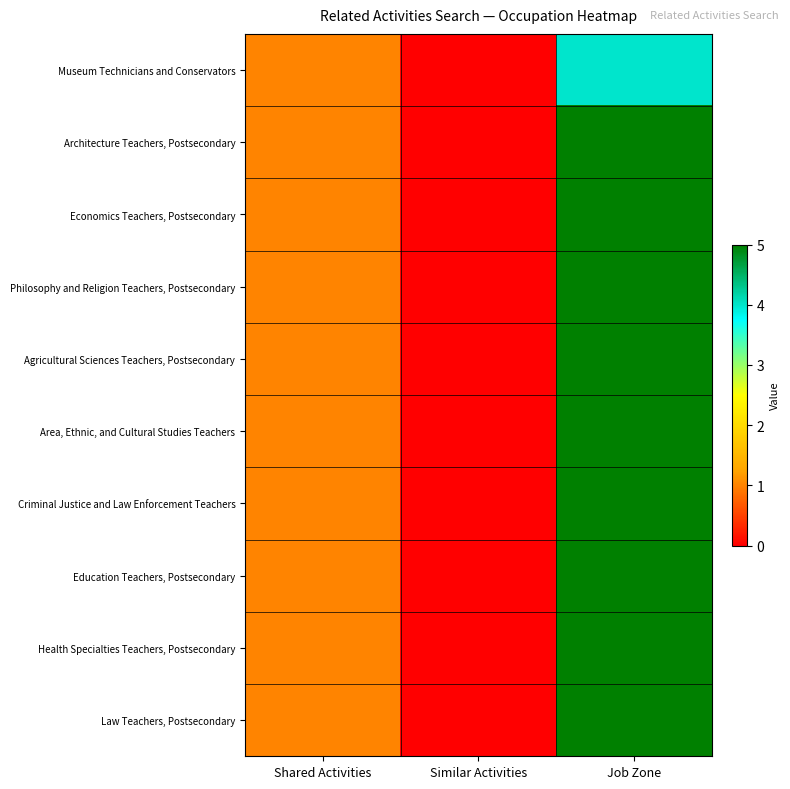

Reading right to left, list all the values displayed in this chart.

Museum Technicians and Conservators: Job Zone=4	Similar Activities=0	Shared Activities=1
Architecture Teachers, Postsecondary: Job Zone=5	Similar Activities=0	Shared Activities=1
Economics Teachers, Postsecondary: Job Zone=5	Similar Activities=0	Shared Activities=1
Philosophy and Religion Teachers, Postsecondary: Job Zone=5	Similar Activities=0	Shared Activities=1
Agricultural Sciences Teachers, Postsecondary: Job Zone=5	Similar Activities=0	Shared Activities=1
Area, Ethnic, and Cultural Studies Teachers: Job Zone=5	Similar Activities=0	Shared Activities=1
Criminal Justice and Law Enforcement Teachers: Job Zone=5	Similar Activities=0	Shared Activities=1
Education Teachers, Postsecondary: Job Zone=5	Similar Activities=0	Shared Activities=1
Health Specialties Teachers, Postsecondary: Job Zone=5	Similar Activities=0	Shared Activities=1
Law Teachers, Postsecondary: Job Zone=5	Similar Activities=0	Shared Activities=1